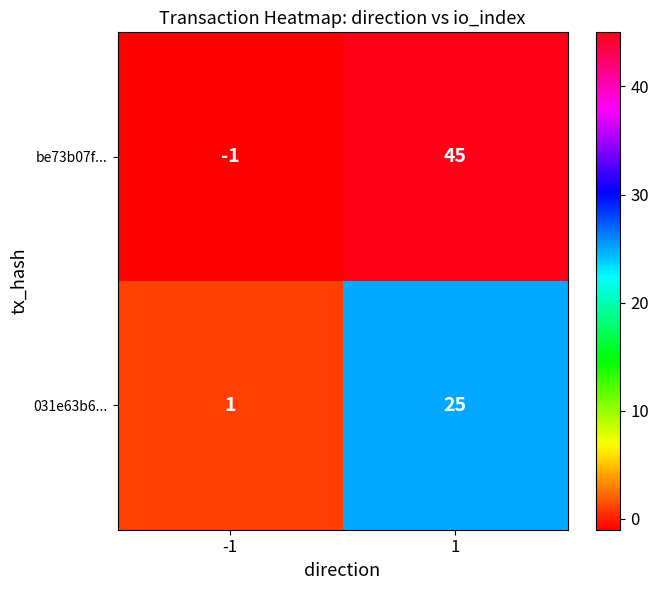

What is the minimum value shown in the chart?

-1